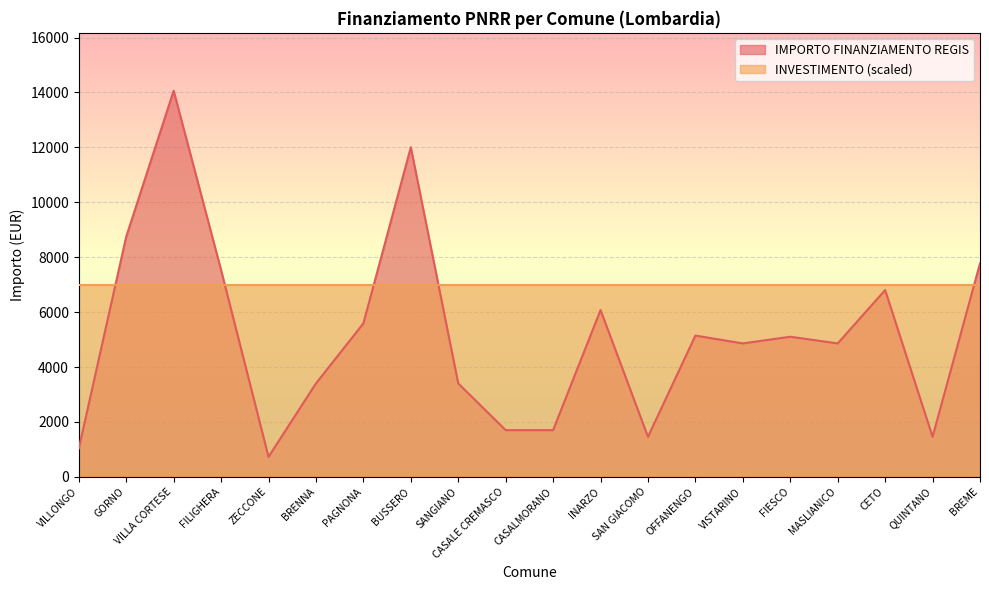

How many series are shown in this chart?

2